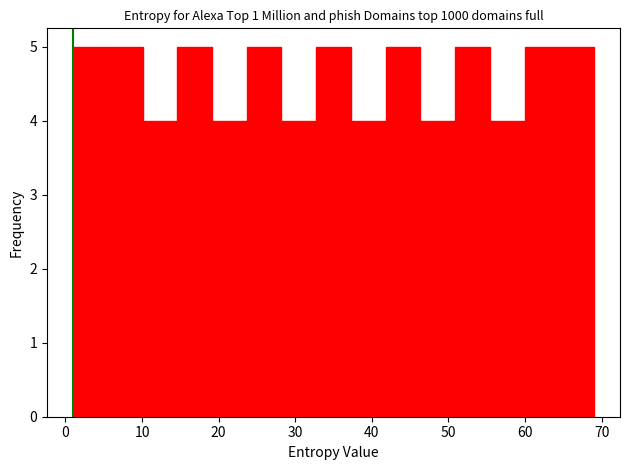

Reading left to right, transcribe this chart: for each bar, give the range it covers on the x-axis and its height. Neither the bar edges nor the heights are printed on the chart, so give them approximately, as read against the axes.

1 to 6: 5
6 to 10: 5
10 to 15: 4
15 to 19: 5
19 to 24: 4
24 to 28: 5
28 to 33: 4
33 to 37: 5
37 to 42: 4
42 to 46: 5
46 to 51: 4
51 to 55: 5
55 to 60: 4
60 to 64: 5
64 to 69: 5